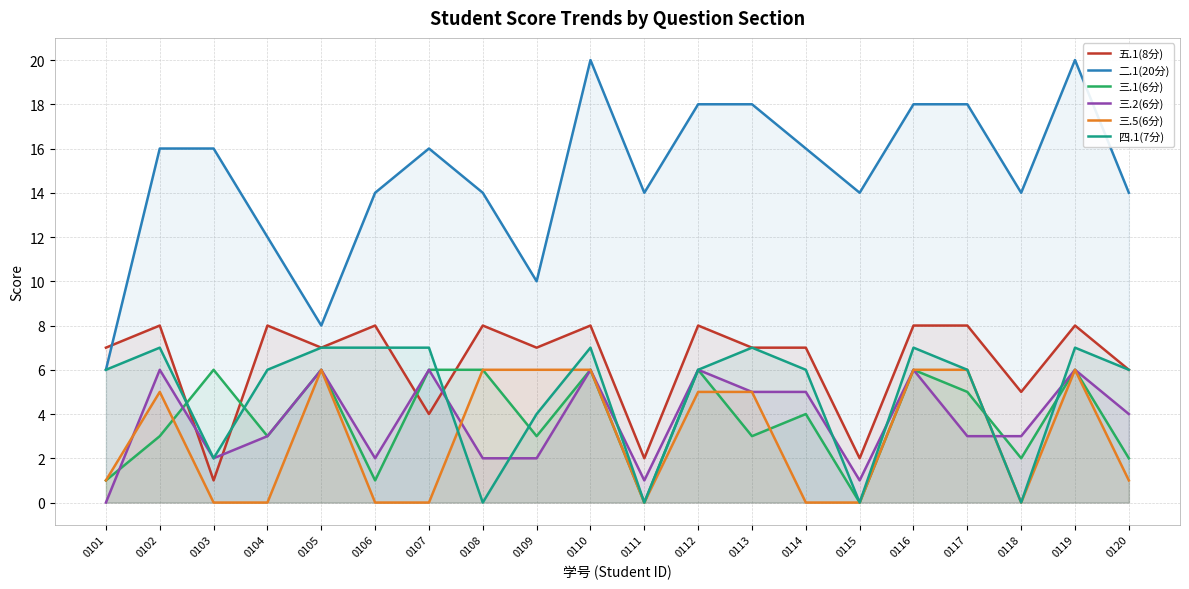

At how many categories does at least one series exceed 7?

19